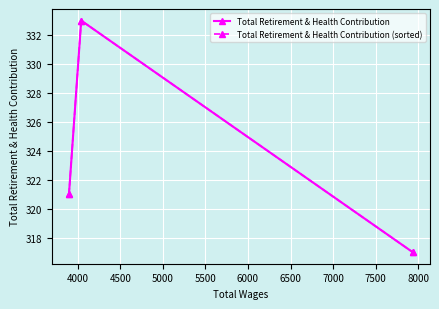

What is the value of the Total Retirement & Health Contribution point at the 3rd from the left?

317